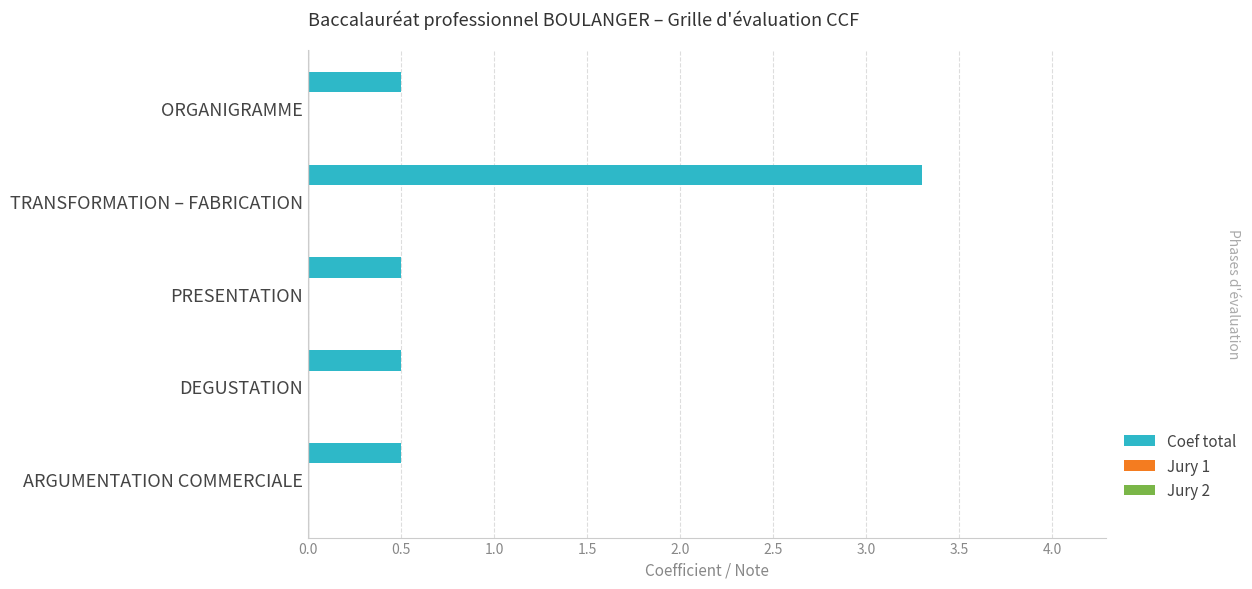

What is the smallest value displayed?

0.5